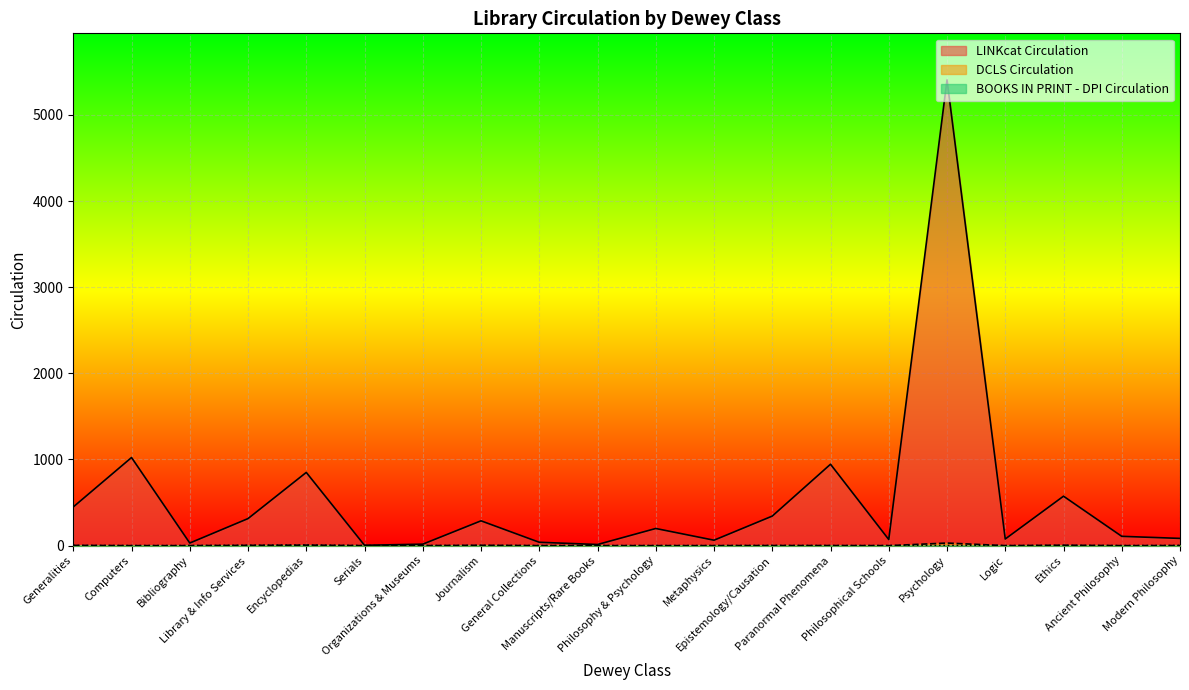

How many series are shown in this chart?

3